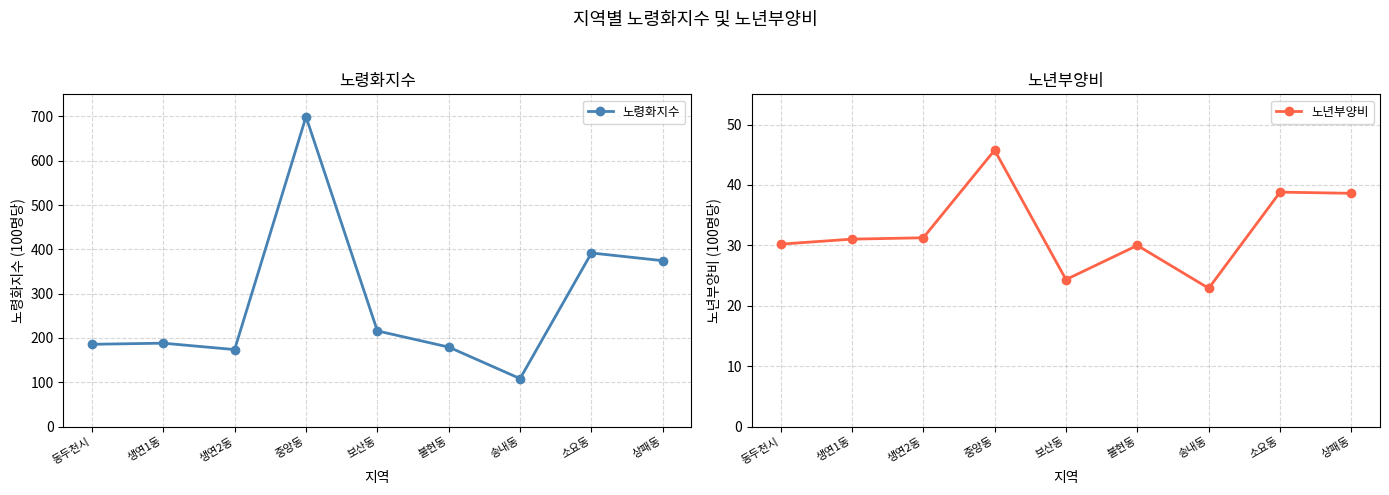

True or false: 노년부양비 and 노령화지수 cross at least once.

False